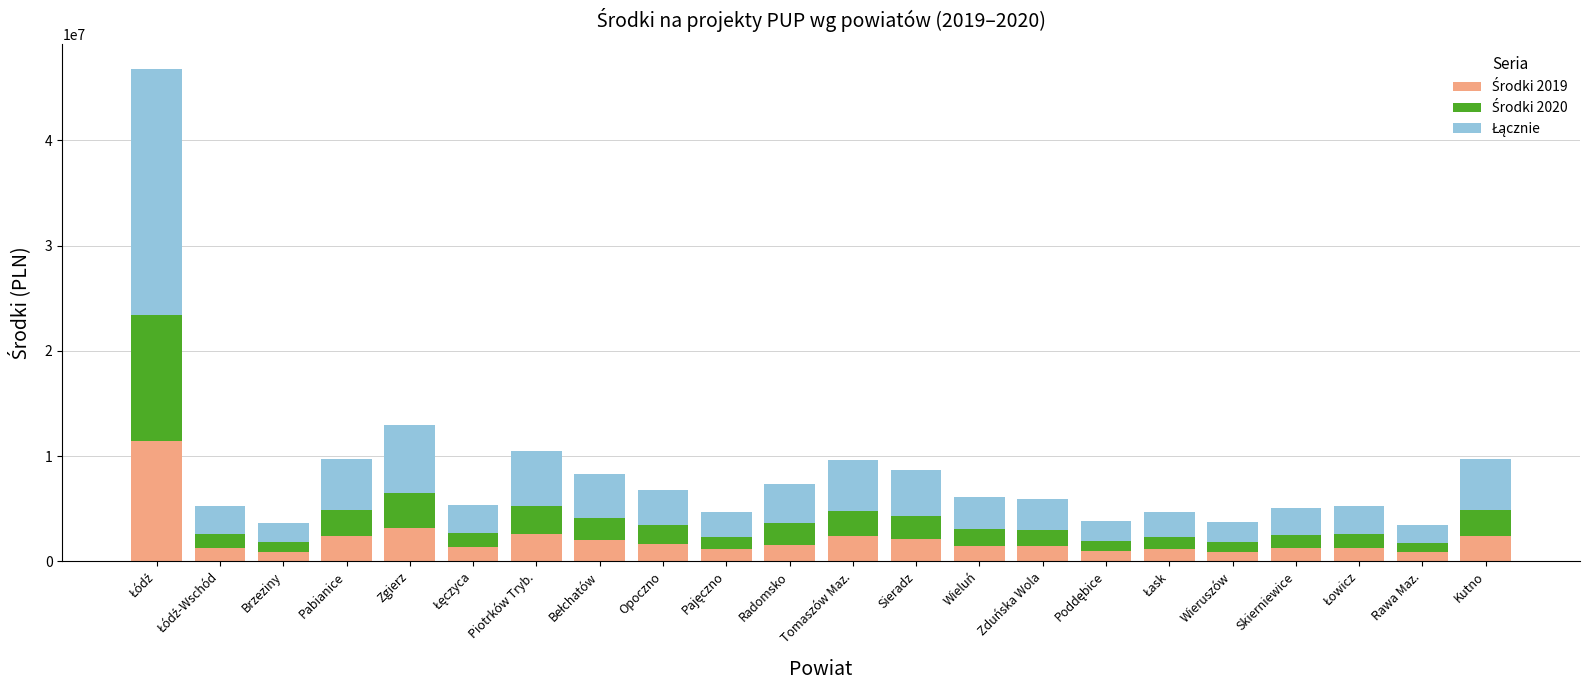

Are the bars horizontal?

No